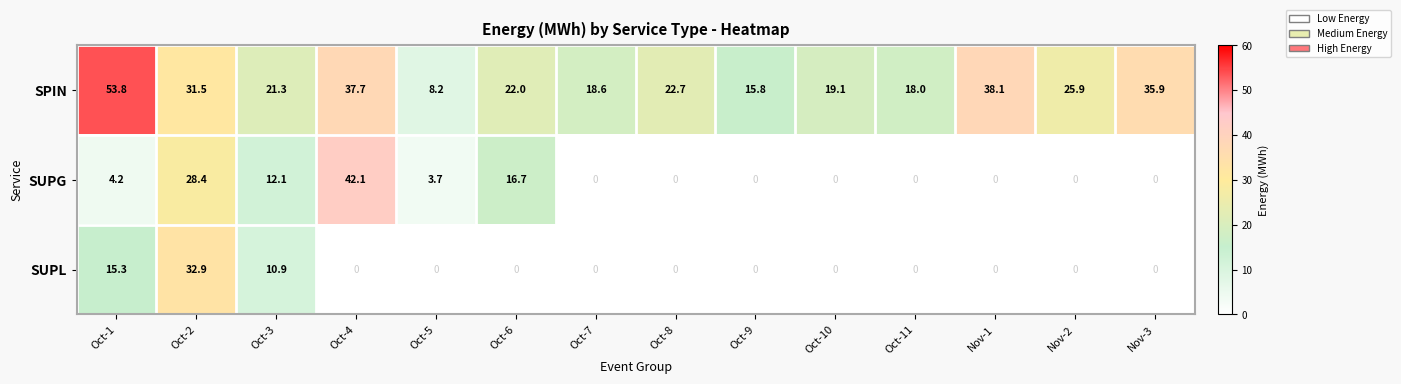

What is the greatest value displayed?

53.8